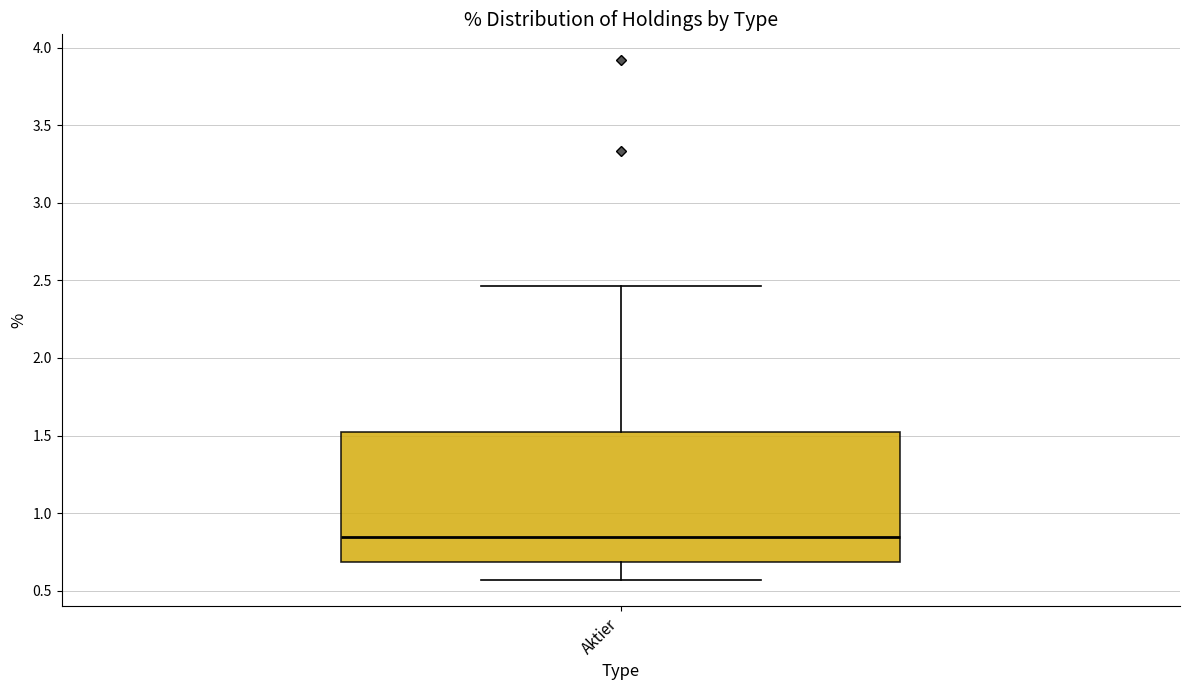

Where is the upper edge of the box for Aktier on the y-axis? The values are not printed on the chart, so give them approximately, as read against the axis.

1.55